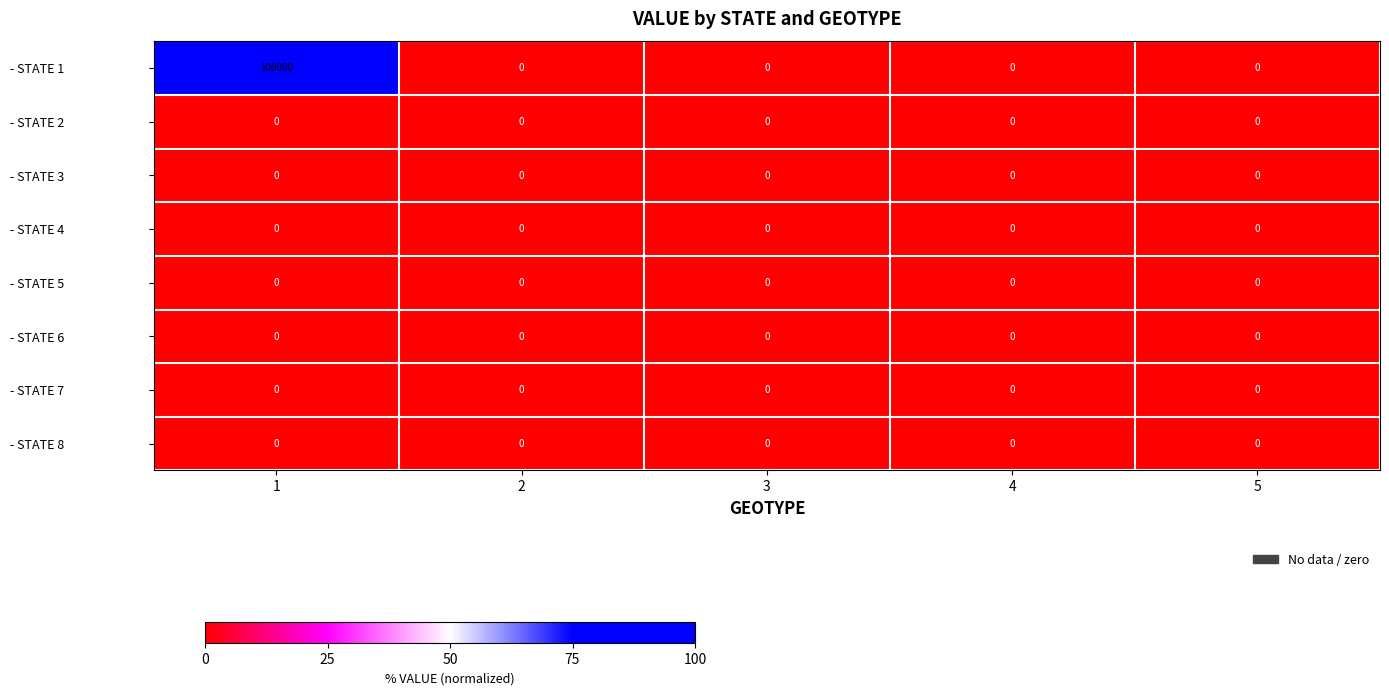

Which series has the widest spread of values?

- STATE 1